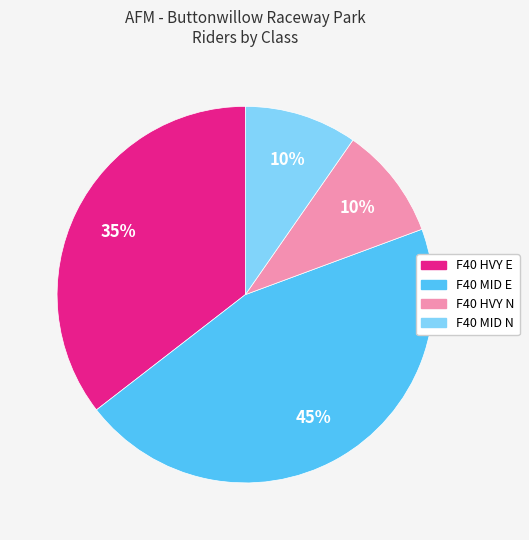

The F40 MID N slice represents 1% of the pie. True or false?

False